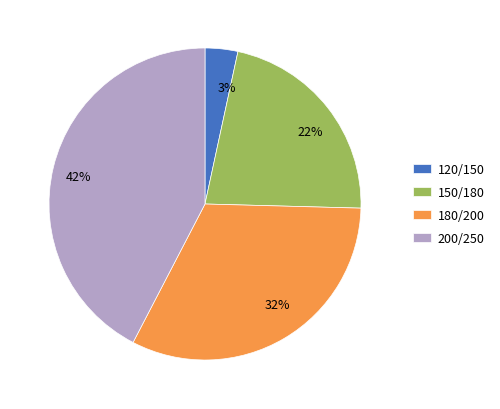

To the nearest percent, what is the difference between the largest and smallest slice percentages?

39%